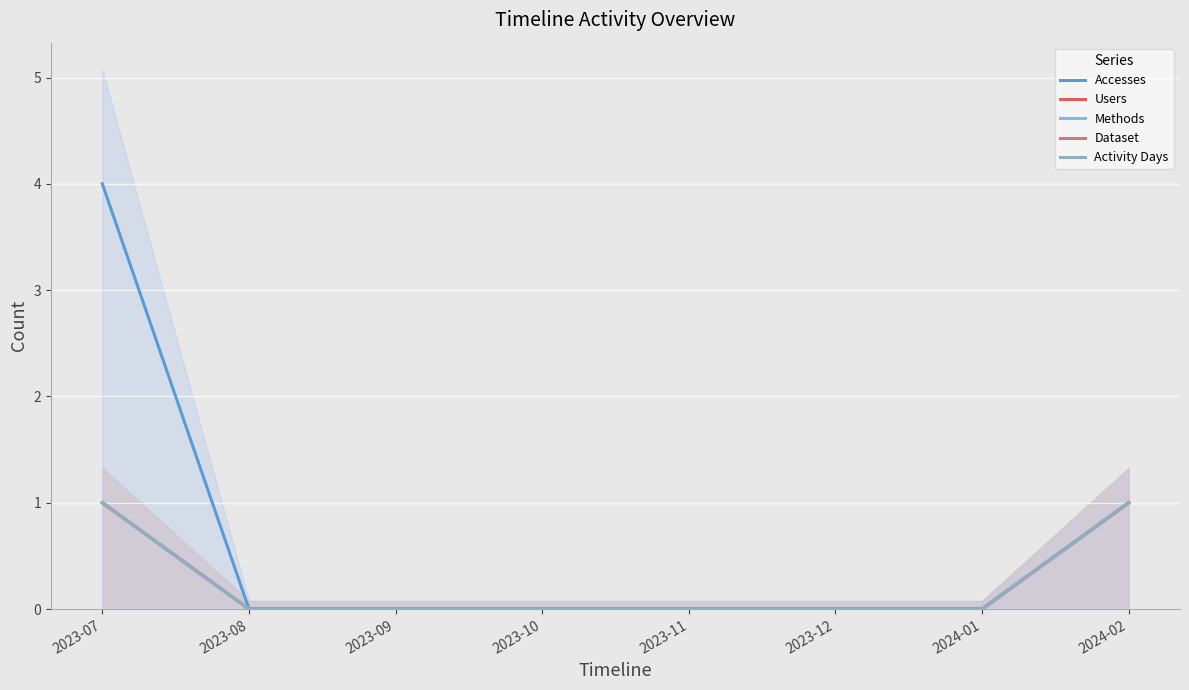

What is the label of the 1st point from the right?

2024-02